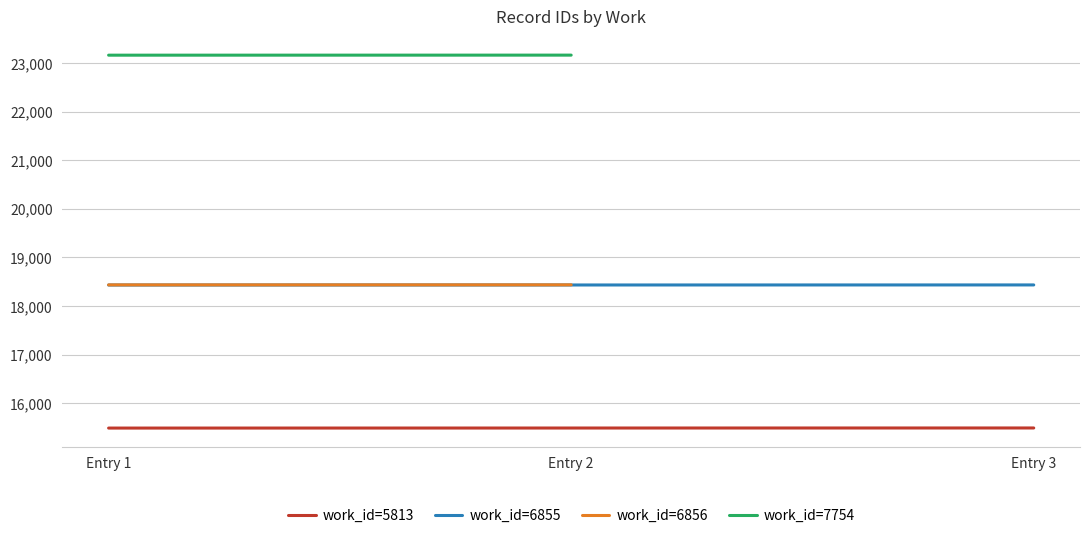

How many values in the work_id=6856 series are below 18437?

1